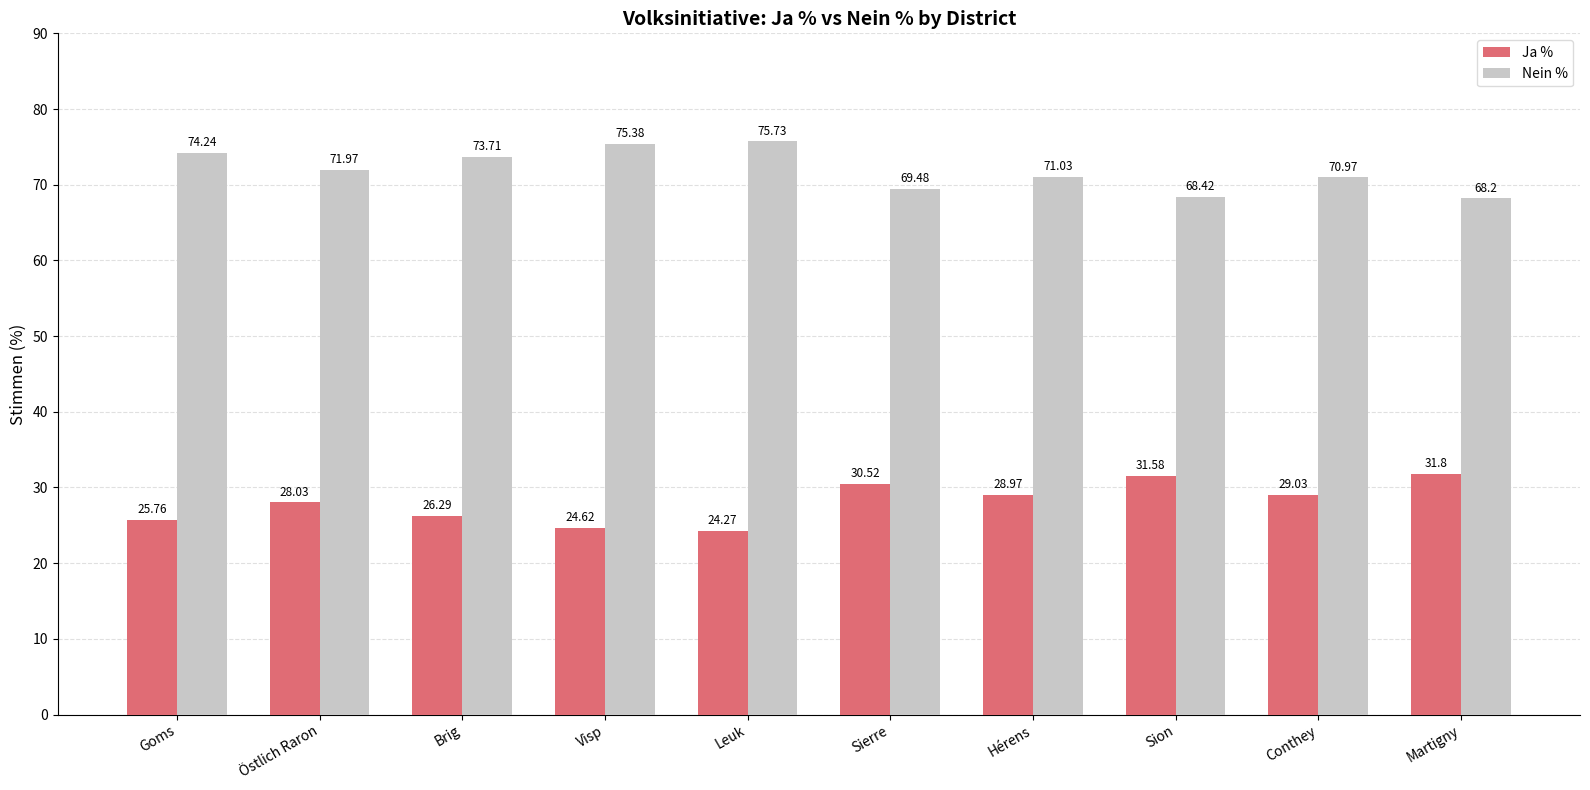

What is the difference between the maximum and minimum values in the Nein % series?

7.5